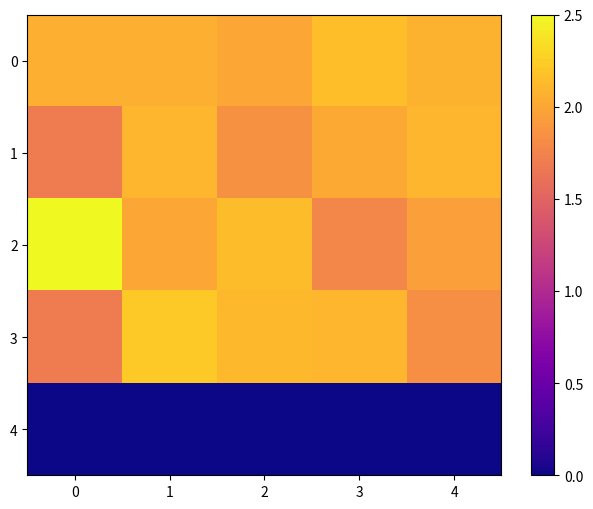

Reading left to right, list all the values displayed in this chart.

0: 0=2.1	1=2.1	2=2.0	3=2.2	4=2.1
1: 0=1.7	1=2.1	2=1.8	3=2.0	4=2.1
2: 0=2.5	1=2.0	2=2.1	3=1.8	4=1.9
3: 0=1.7	1=2.2	2=2.1	3=2.1	4=1.8
4: 0=0.0	1=0.0	2=0.0	3=0.0	4=0.0